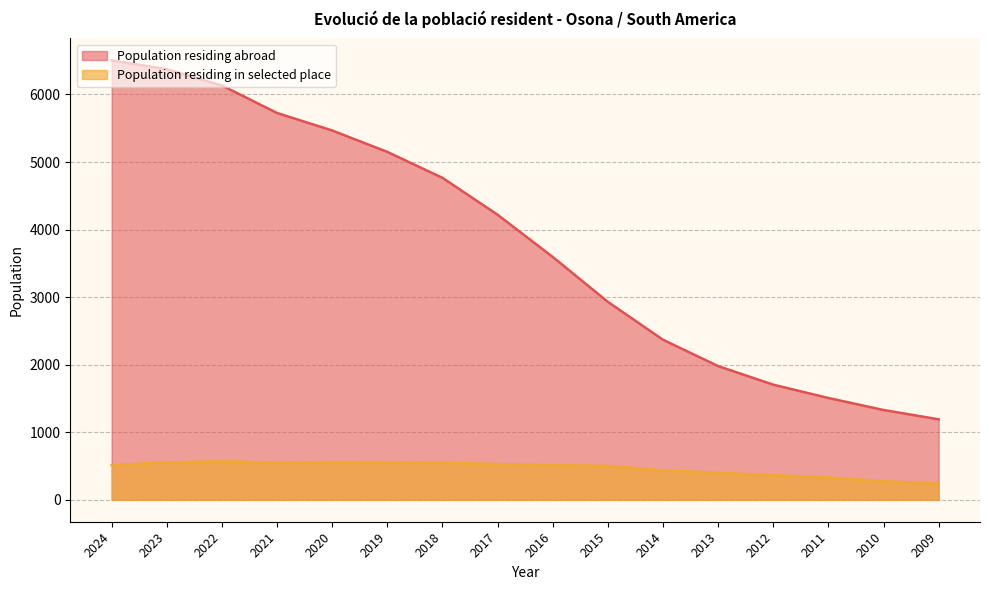

How many values in the Population residing abroad series are below 4220?

8